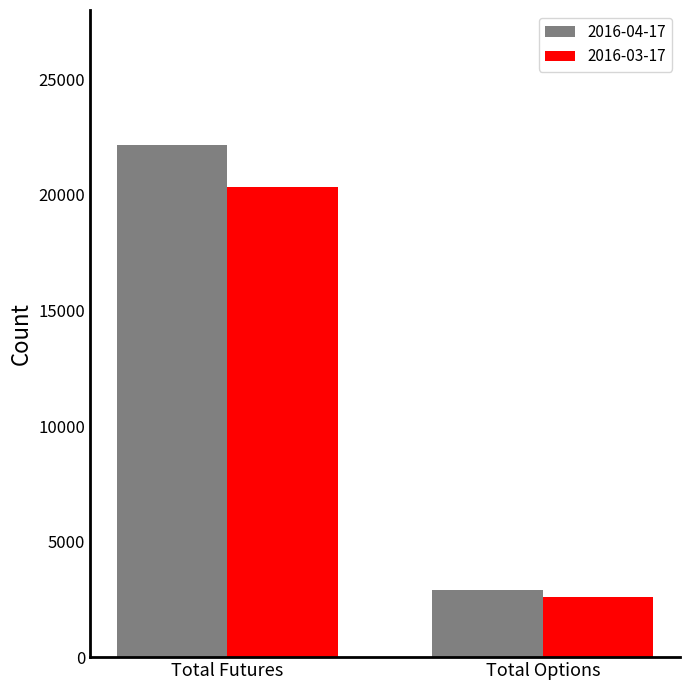

Rank the series by their average value, from lowest to highest.

2016-03-17, 2016-04-17